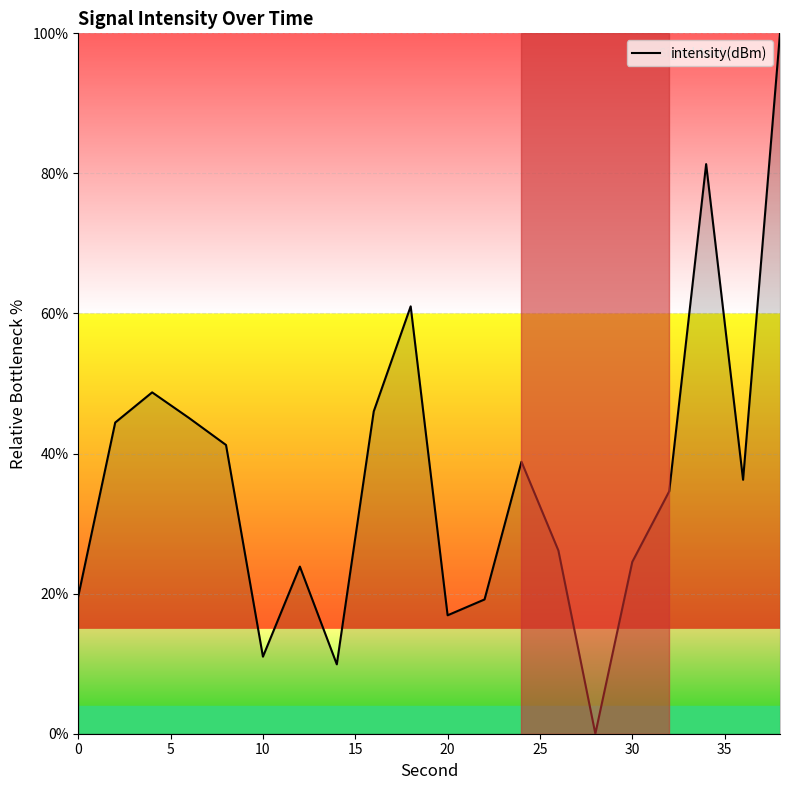

Is this an area chart (filled region under the line)?

No